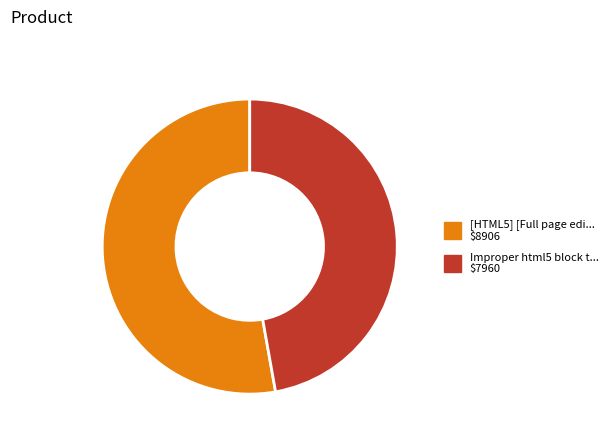

Is there a majority slice in this chart?

Yes